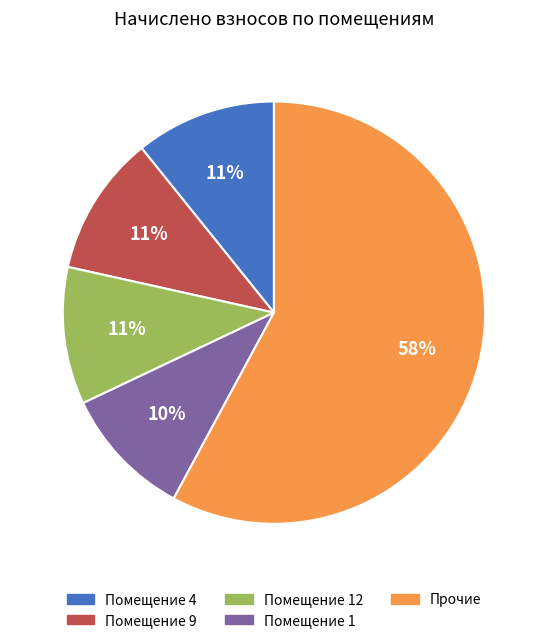

Is there any slice that represents more than half of the pie?

Yes